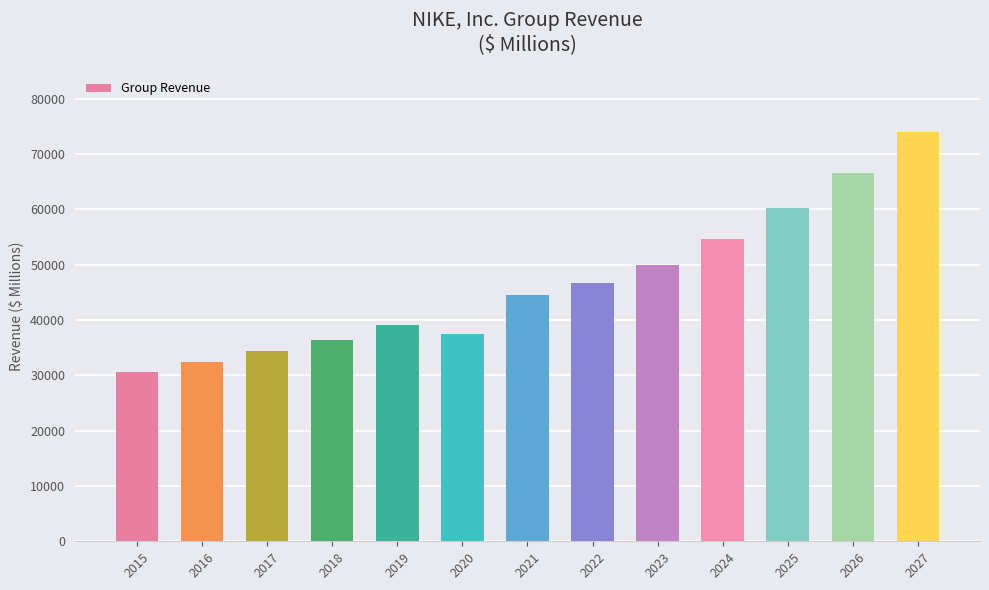

Rank the categories by value from lowest to highest.

2015, 2016, 2017, 2018, 2020, 2019, 2021, 2022, 2023, 2024, 2025, 2026, 2027